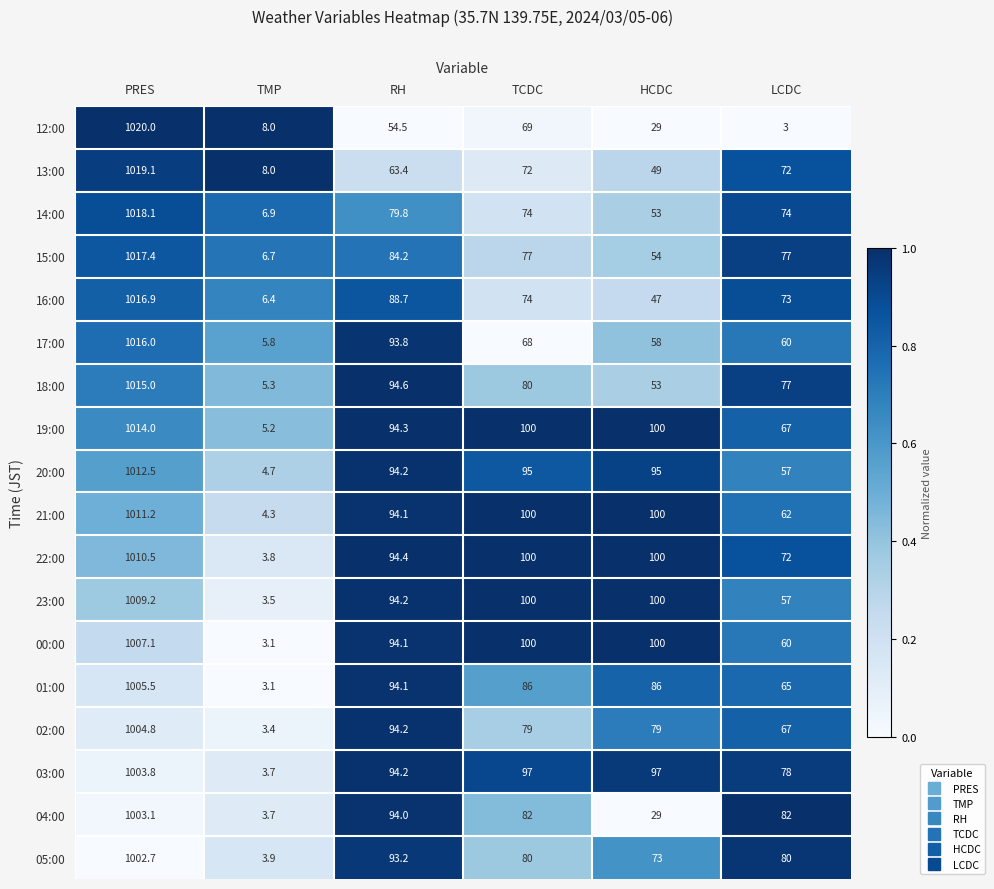

Rank the series at PRES from lowest to highest value.

05:00, 04:00, 03:00, 02:00, 01:00, 00:00, 23:00, 22:00, 21:00, 20:00, 19:00, 18:00, 17:00, 16:00, 15:00, 14:00, 13:00, 12:00